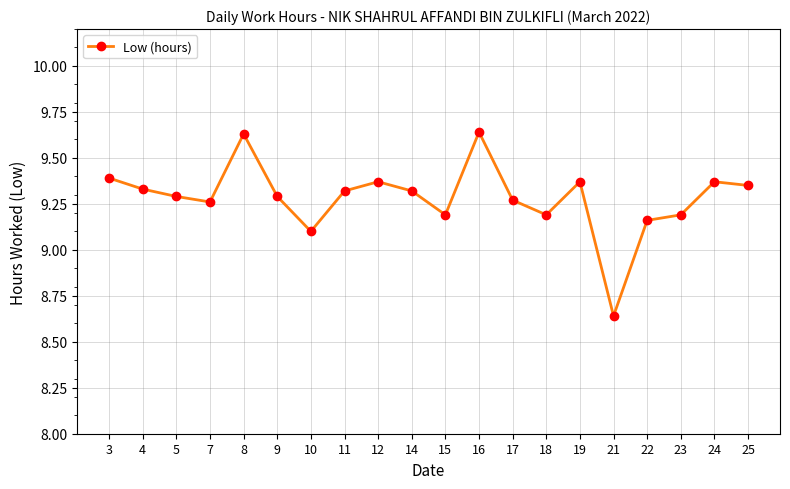

At which category does the chart reach its minimum across all series?

21